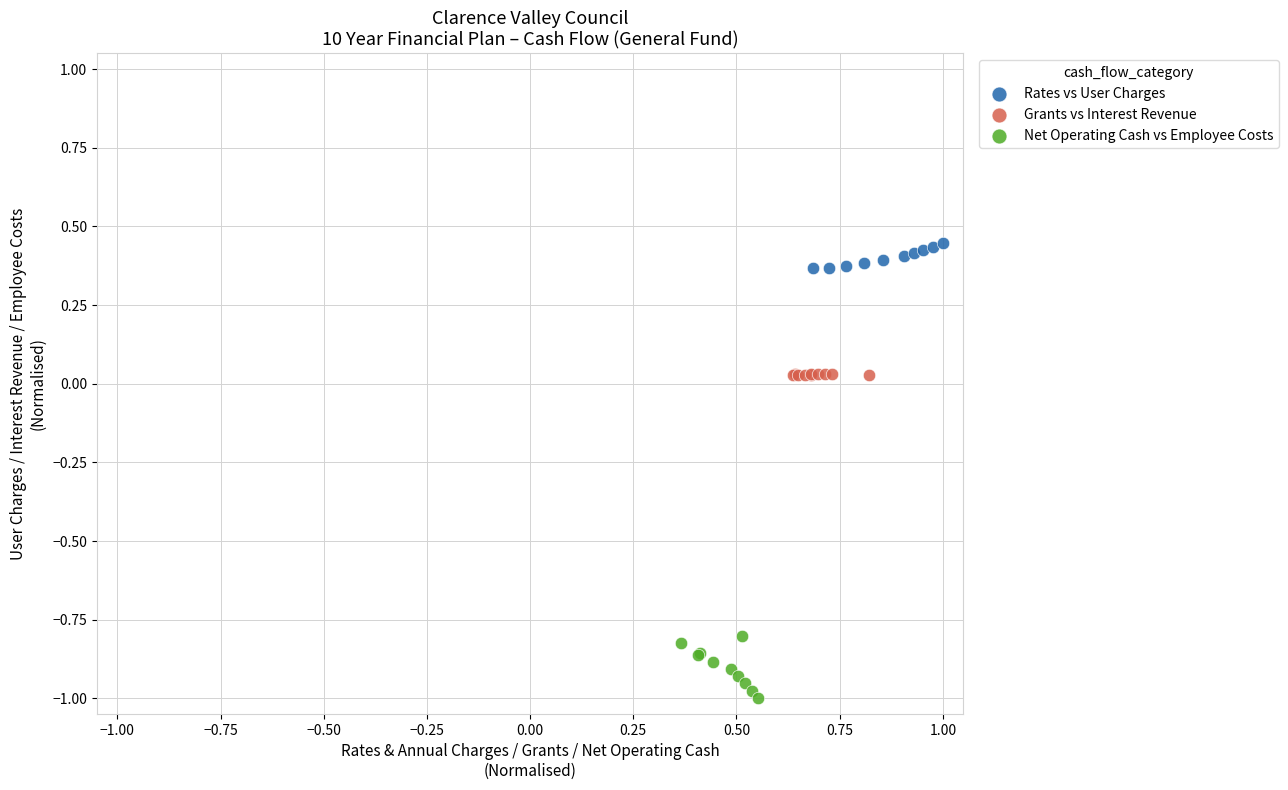

Which series reaches the maximum Y coordinate?

Rates vs User Charges